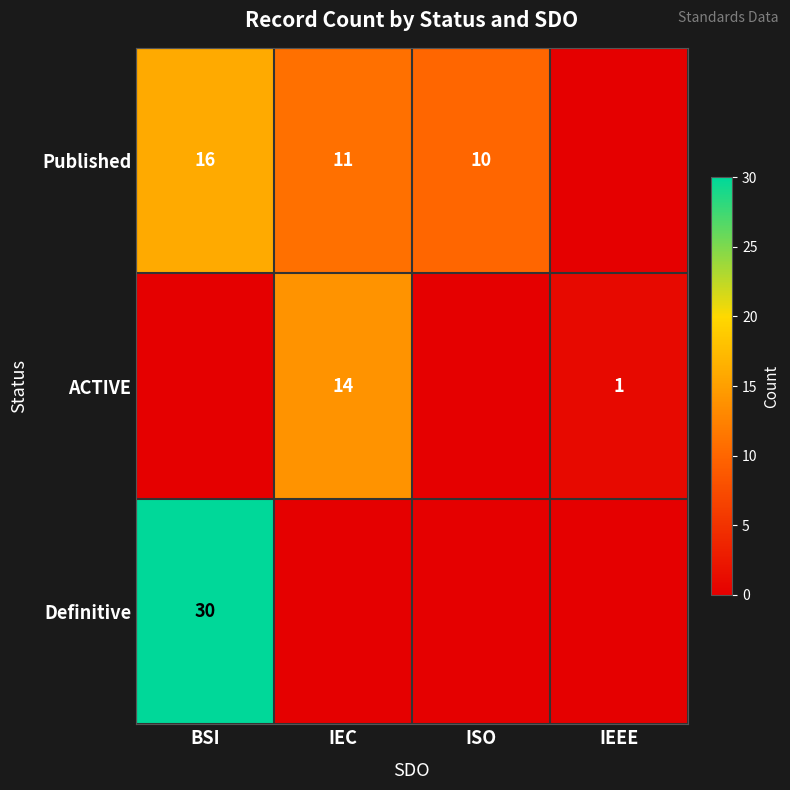

True or false: Definitive has a value of 30 at BSI.

True